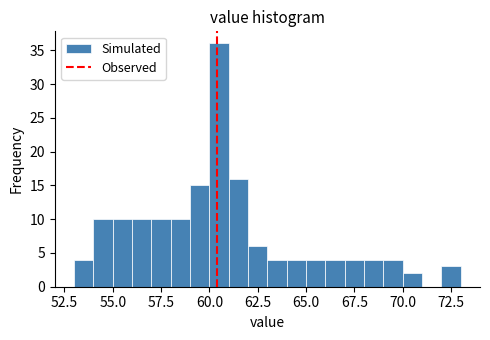

Around what value on the x-axis is the tallest bar? Give the approximate position of its centre, as read against the axis.

60.5